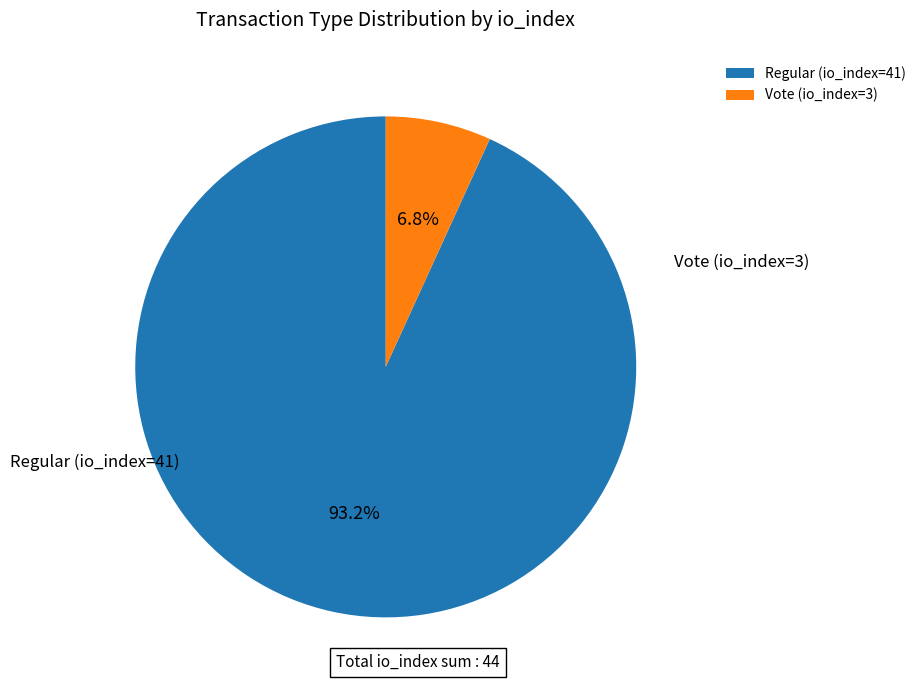

True or false: Vote (io_index=3) accounts for 7% of the total.

True